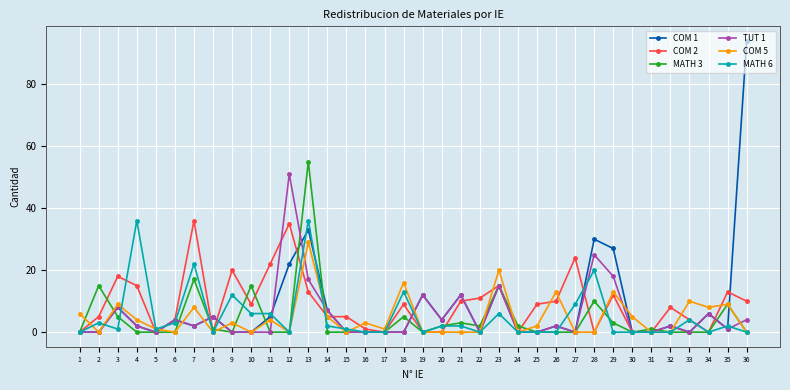

At which category is the sum across all series the highest?

13